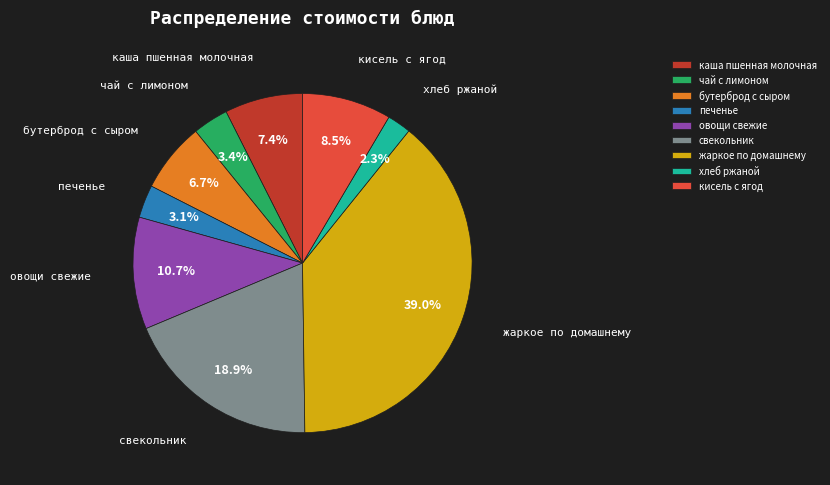

To the nearest percent, what percentage of the pie is чай с лимоном?

3%